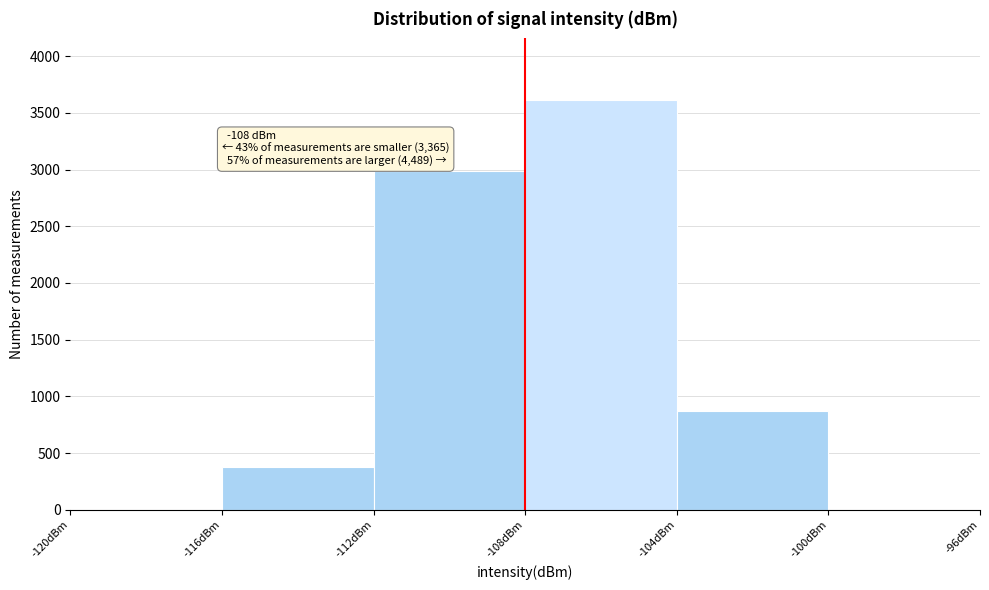

Which range on the x-axis has the tallest bar?

-108 to -104